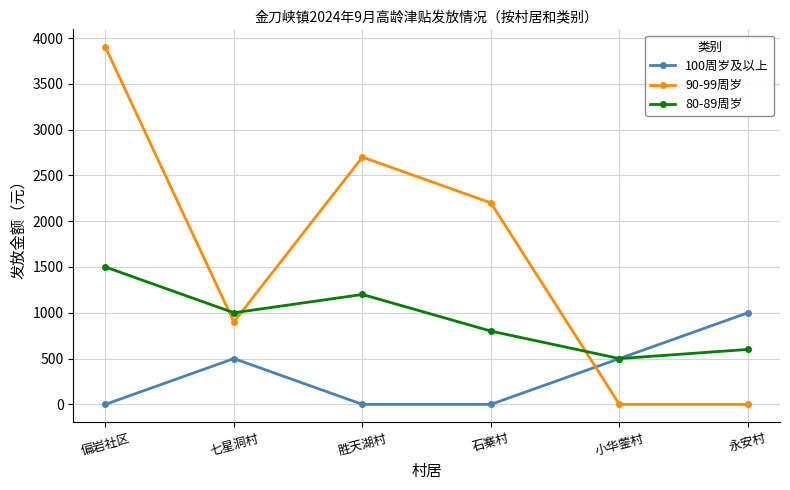

What is the difference between the maximum and minimum values in the 100周岁及以上 series?

1000